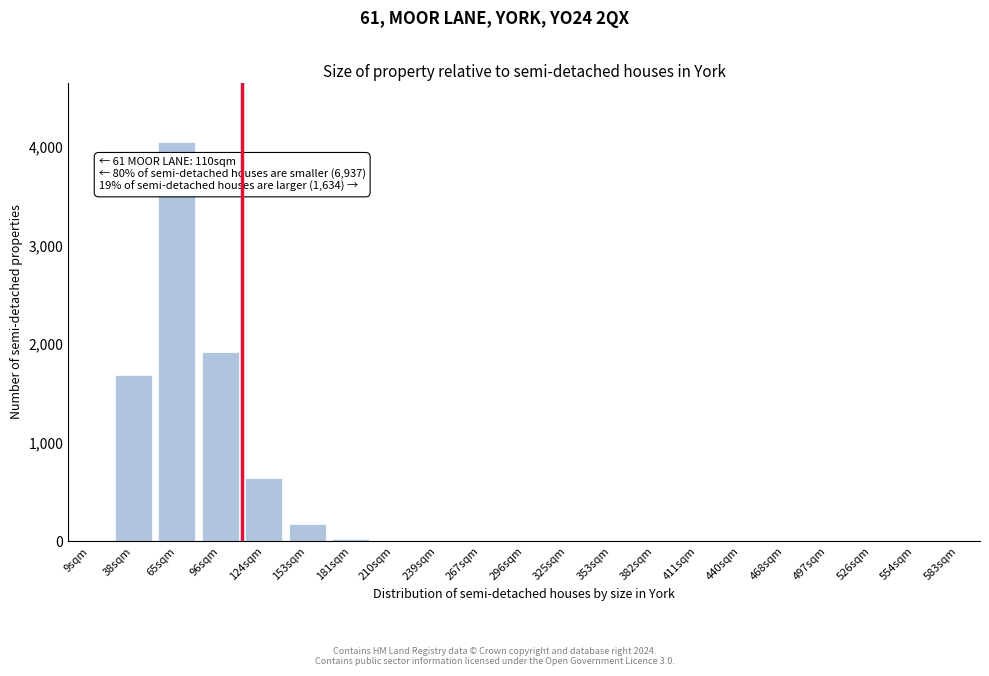

At which label is the value closest to 2022?

96sqm